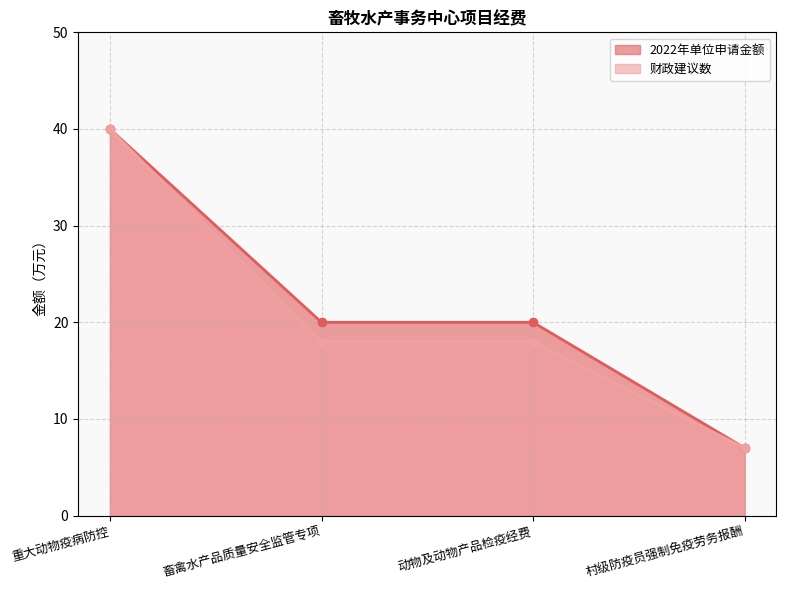

At which label does 财政建议数 first exceed 18?

重大动物疫病防控